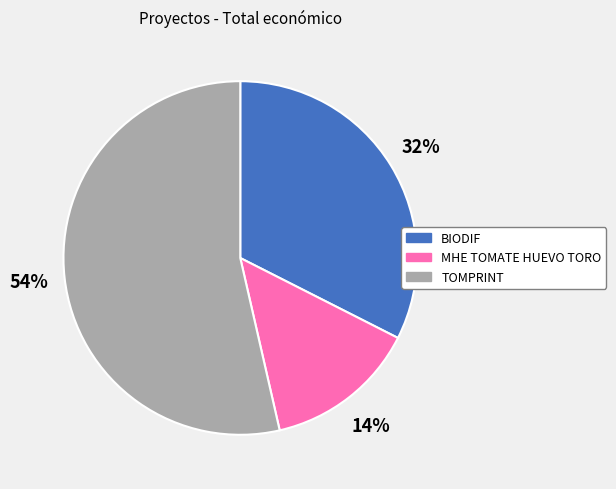

Does MHE TOMATE HUEVO TORO account for over 50% of the chart?

No